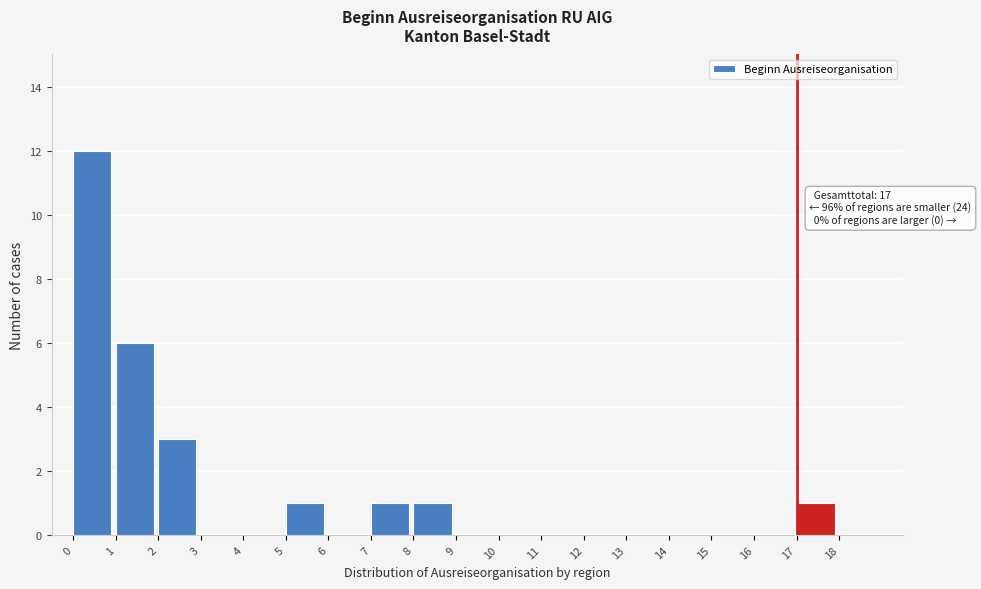

Over which range of the x-axis is the bar tallest?

0 to 1